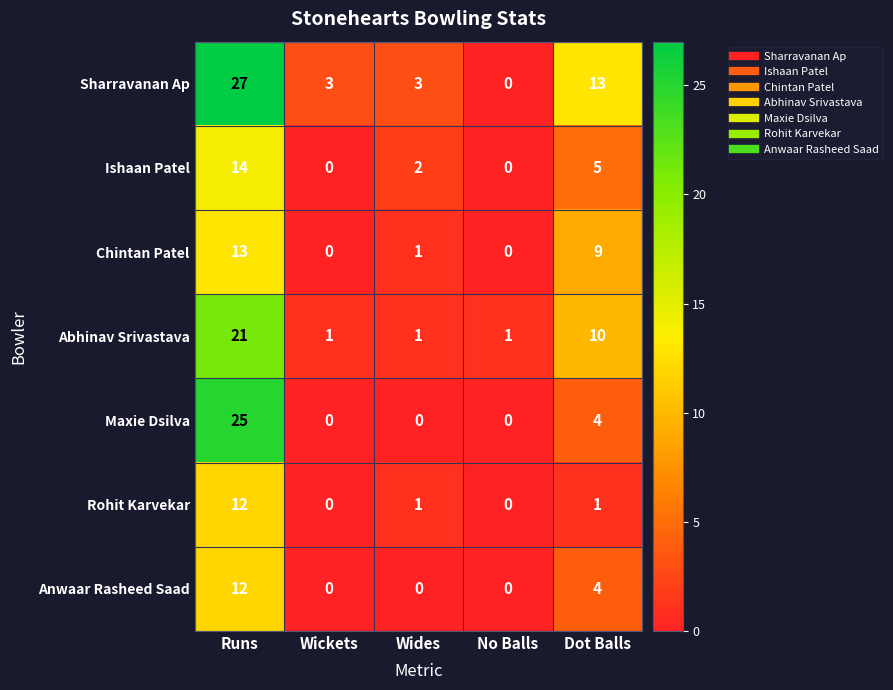

At which label does Sharravanan Ap reach its peak?

Runs